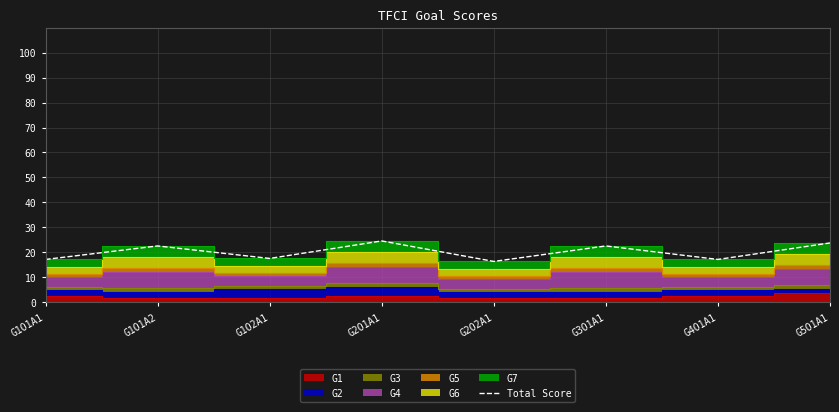

Between G1O2A1 and G1O1A1, which is larger?

G1O2A1